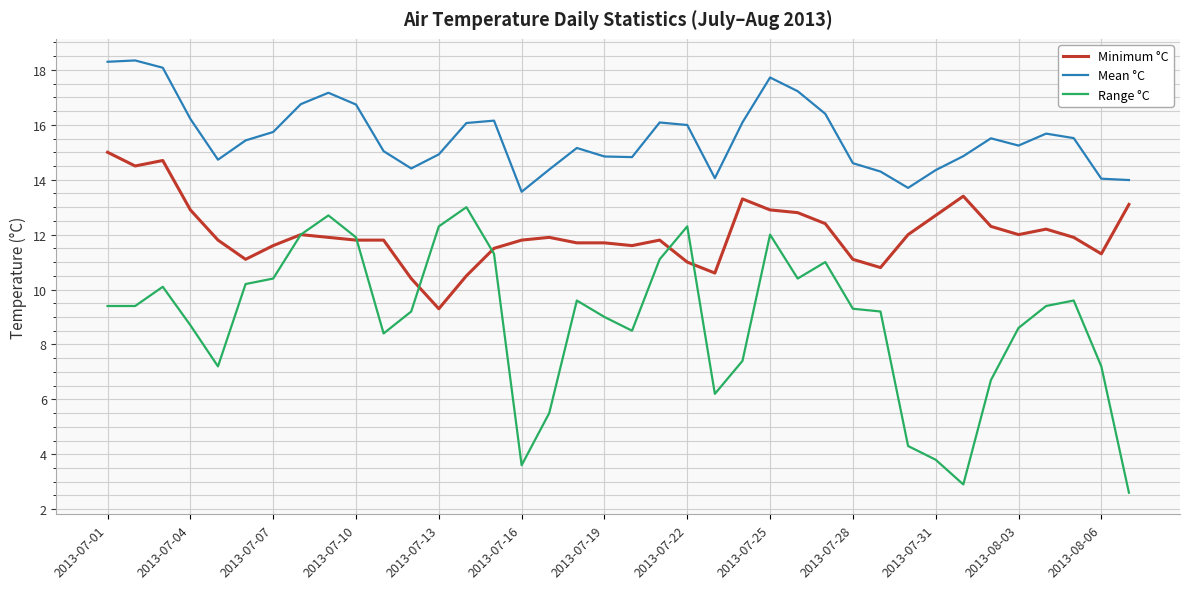

How many lines are shown in the chart?

3